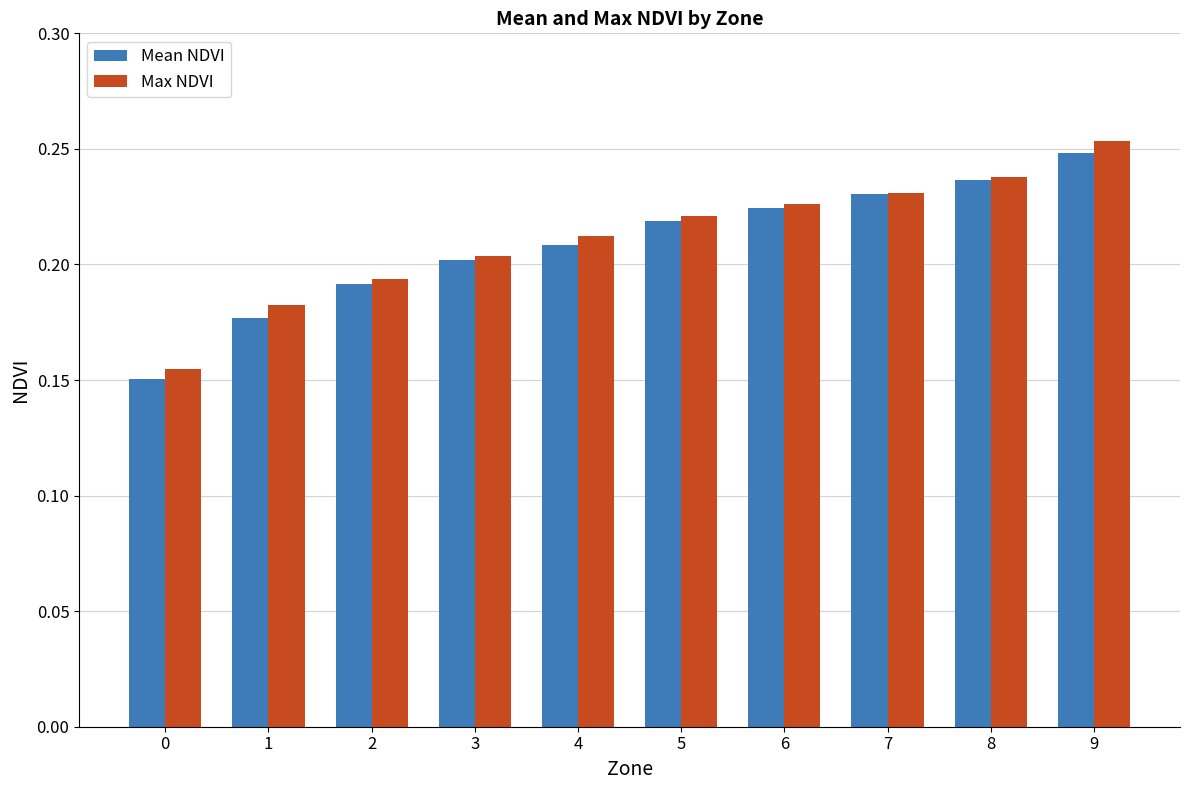

The value of Max NDVI at 4 is 0.2. True or false?

True